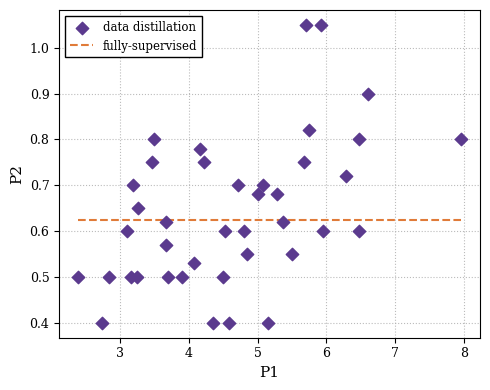

What is the range of X values (max minus min)?

5.6